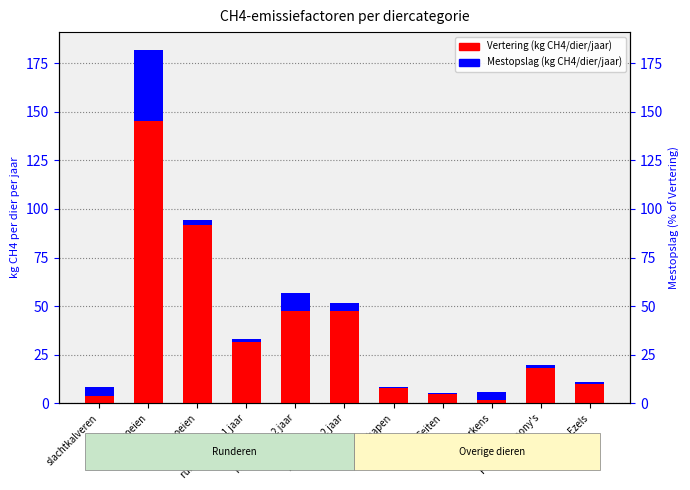

What value does the Mestopslag (kg CH4/dier/jaar) series have at Geiten?

0.1